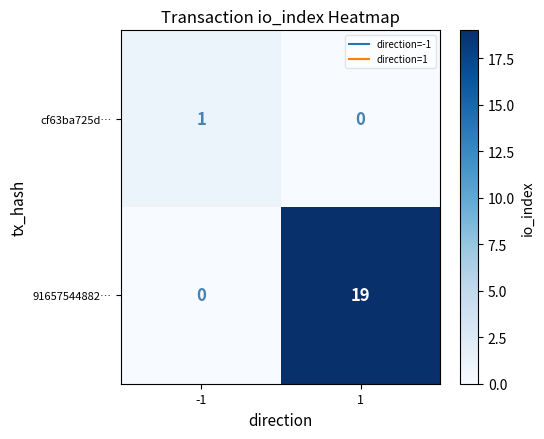

Rank the series by their maximum value, from lowest to highest.

cf63ba725d…, 91657544882…